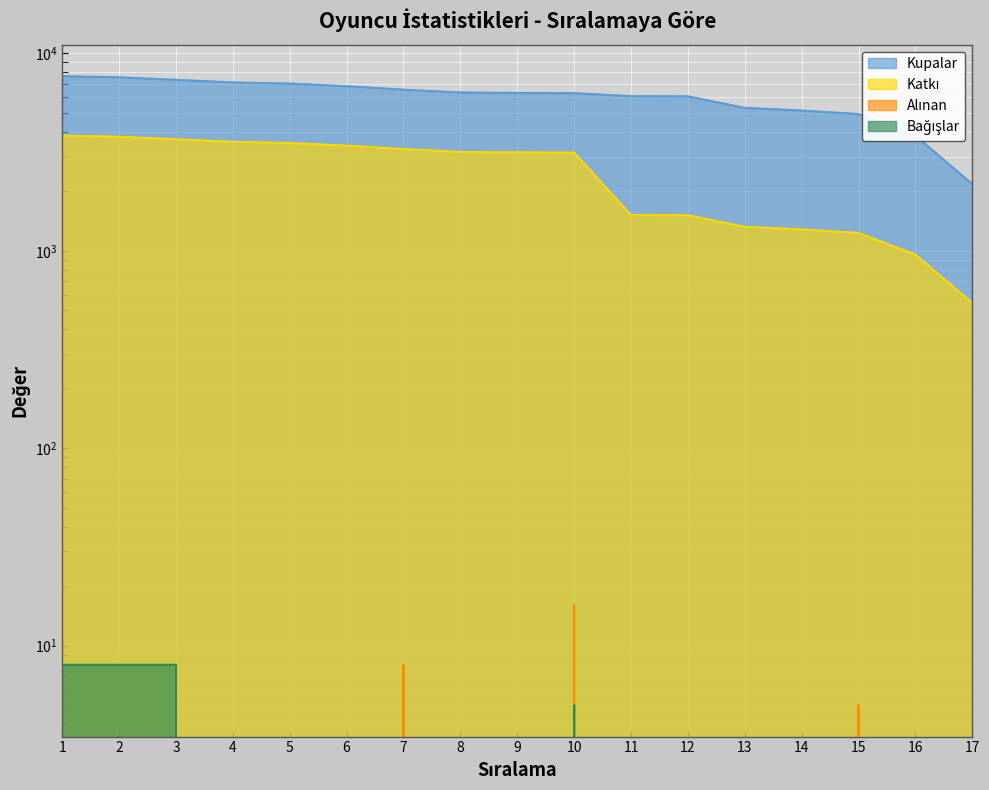

What is the difference between the maximum and minimum values in the Katkı series?

3287